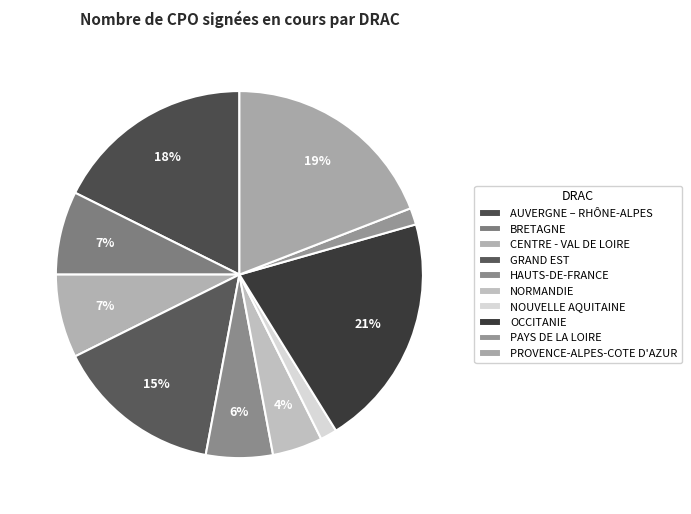

How many segments does this pie chart have?

10